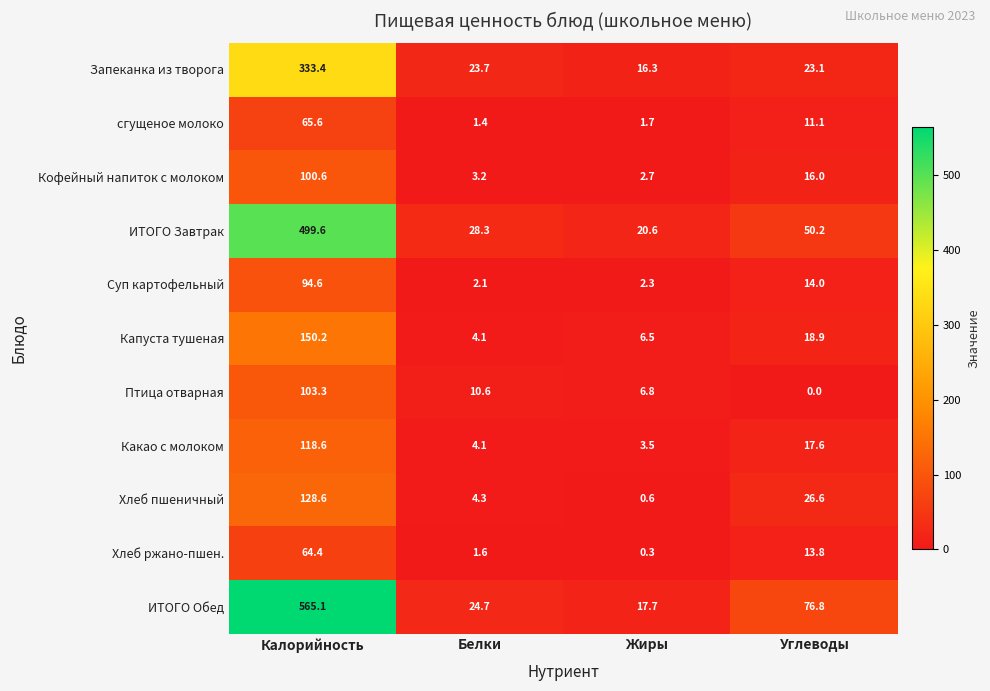

Which category has the highest value in the Хлеб пшеничный series?

Калорийность